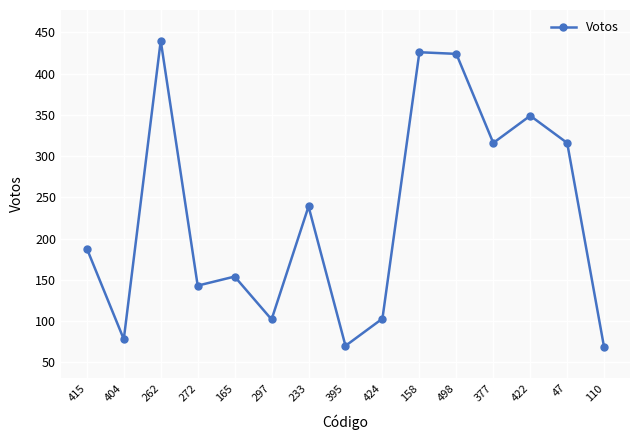

What is the greatest value displayed?

440